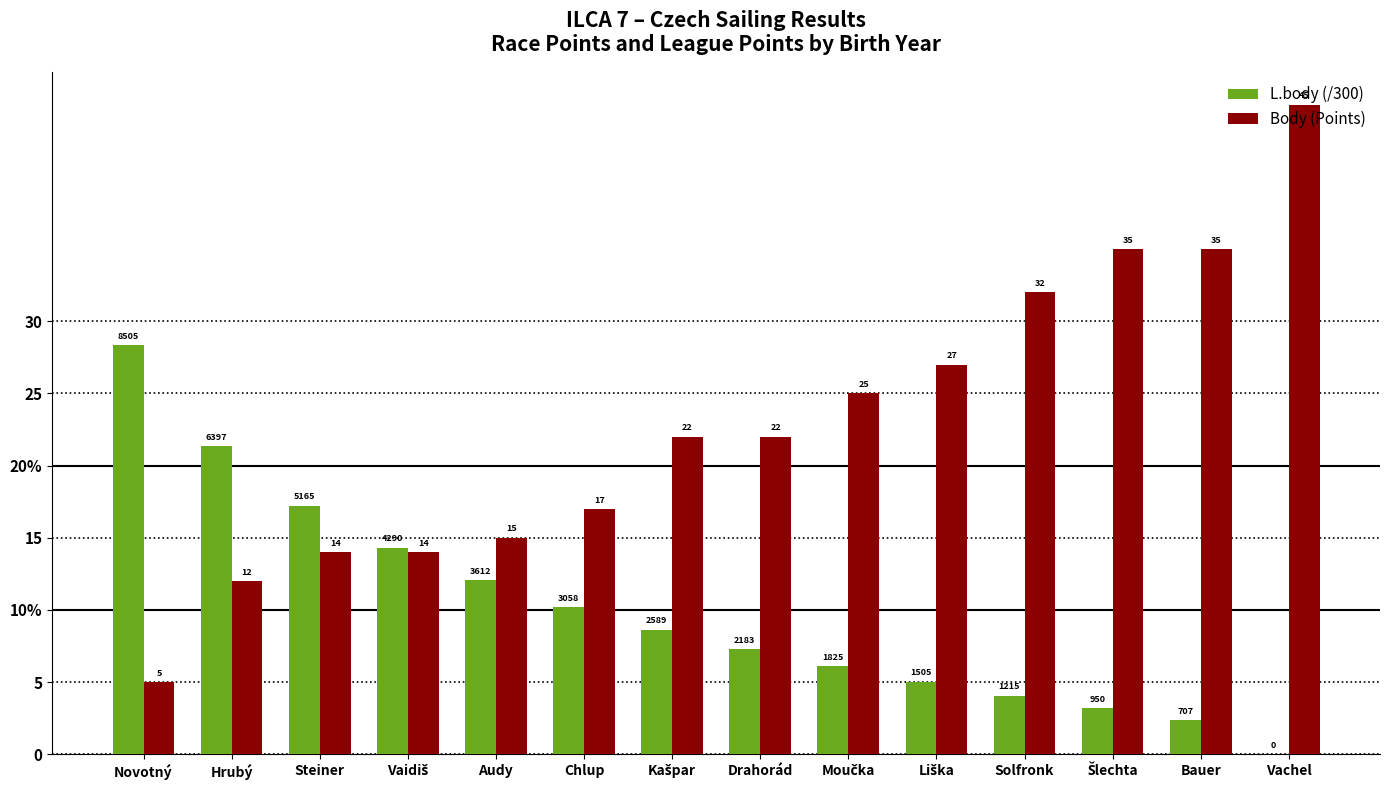

What are all the series names shown in the legend?

L.body (/300), Body (Points)